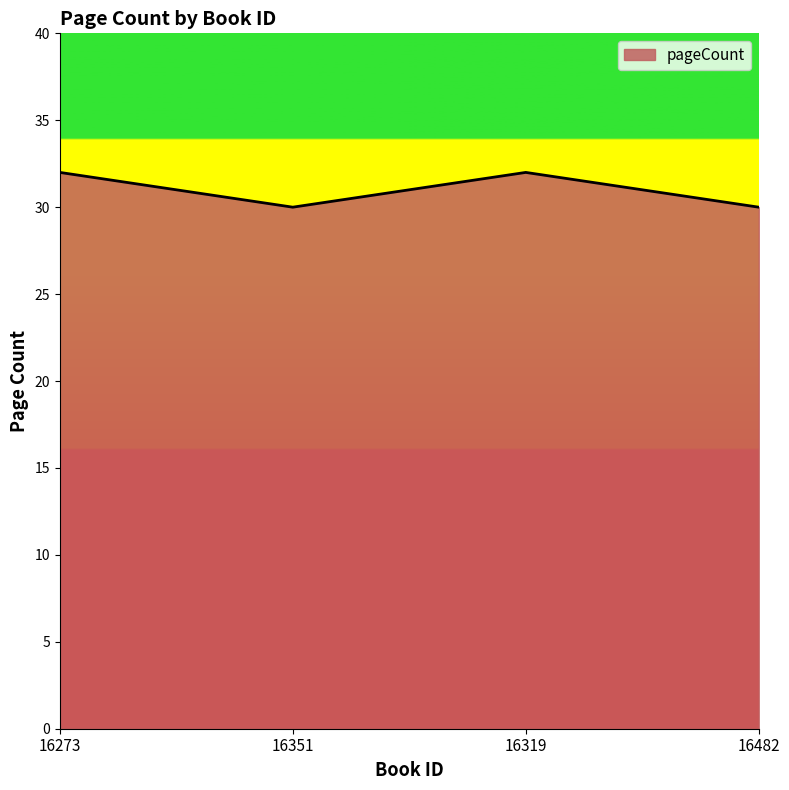

What is the difference between the second highest and minimum values?

2